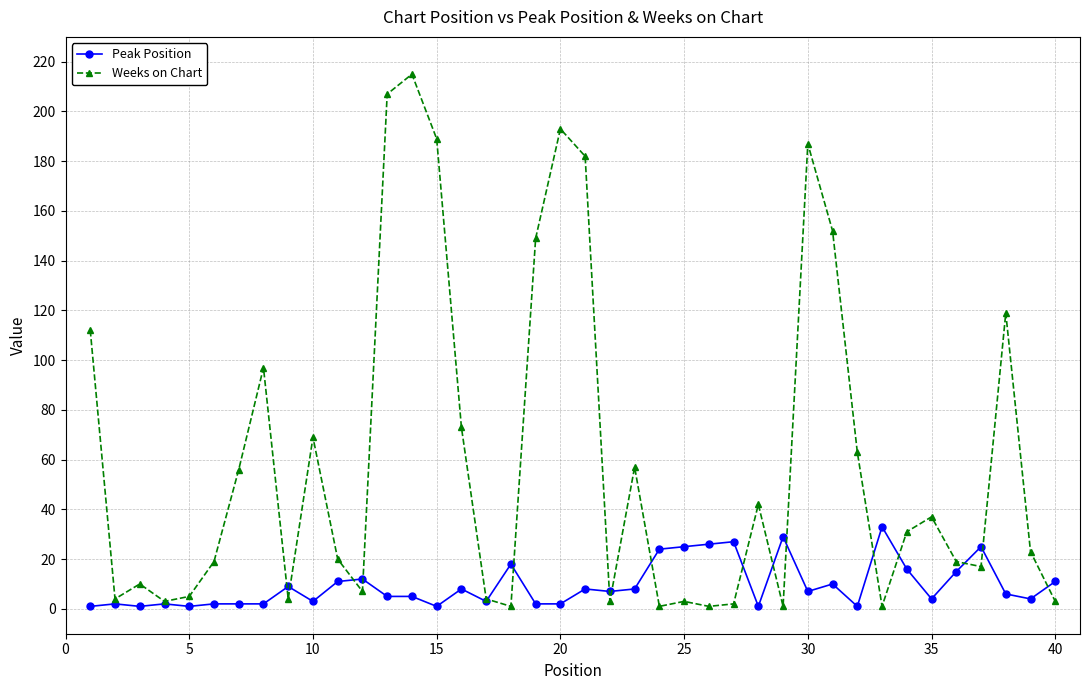

At how many categories does at least one series exceed 108?

10